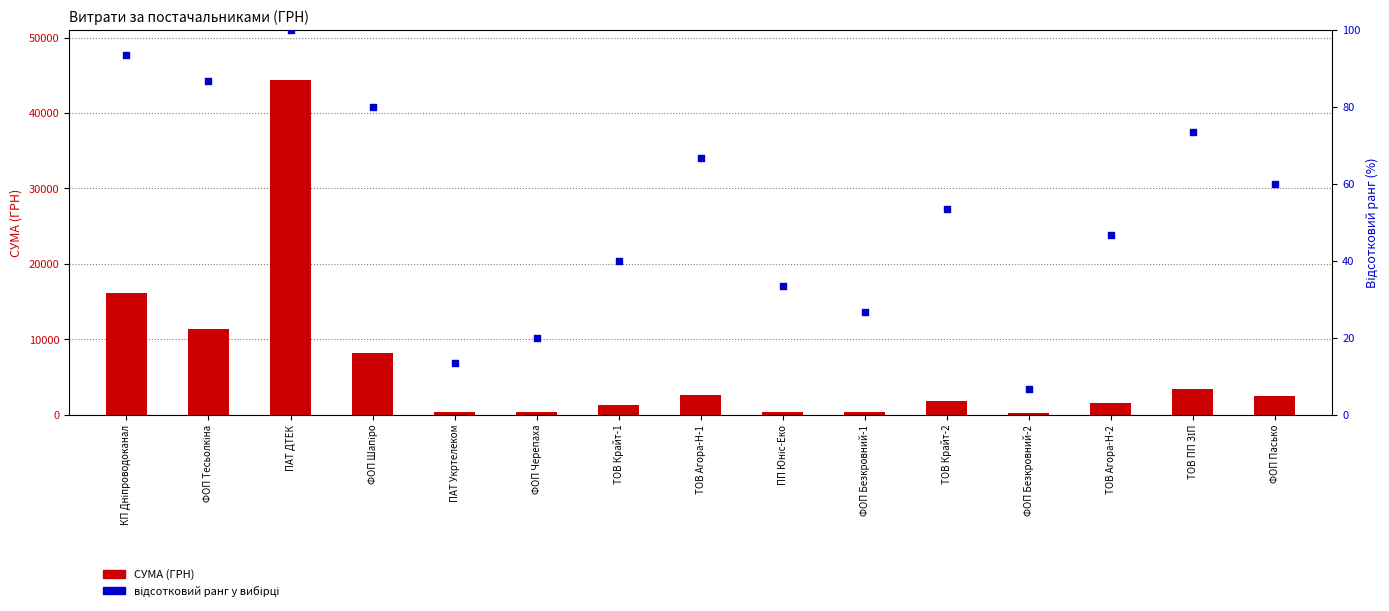

Which series has the largest total across all categories?

СУМА (ГРН)